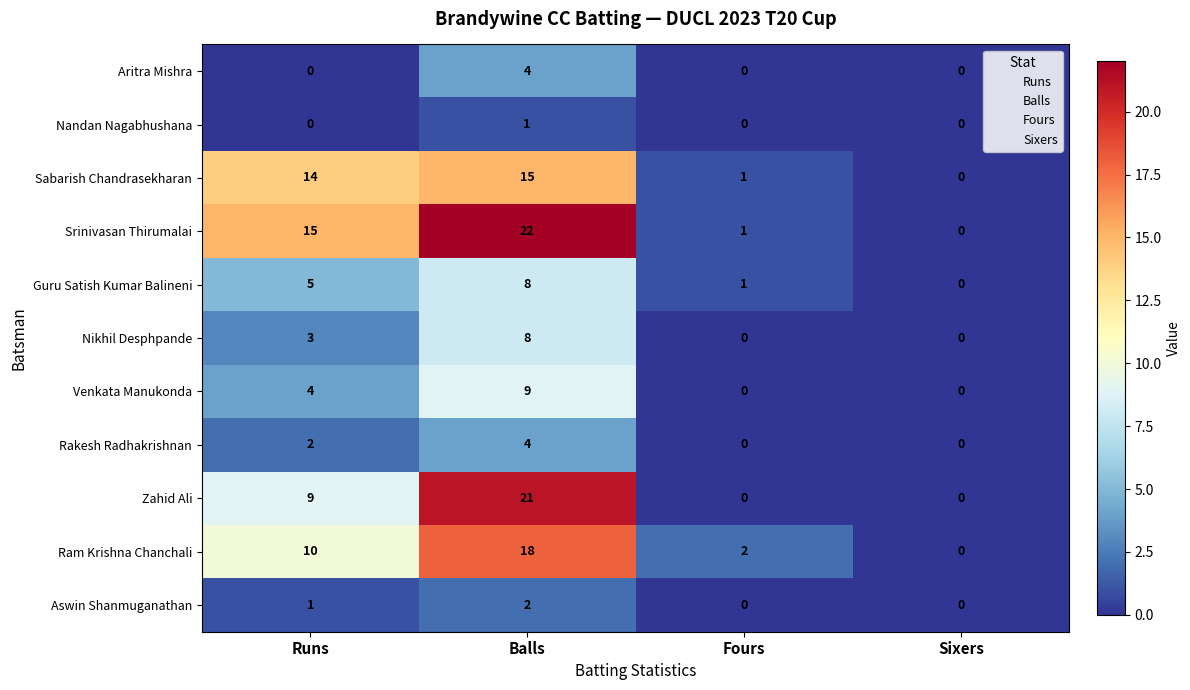

What is the difference between the Ram Krishna Chanchali values at Fours and Balls?

16